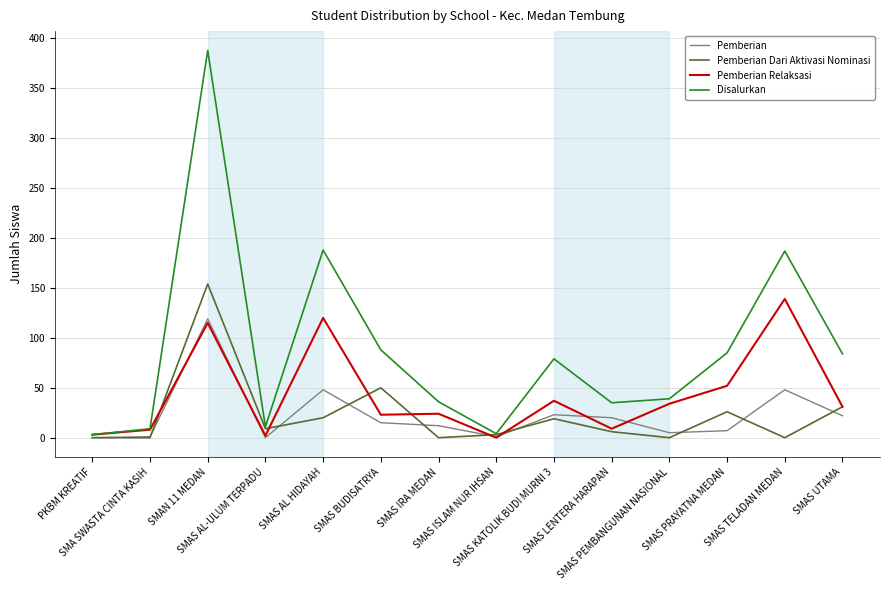

What is the maximum value shown in the chart?

388